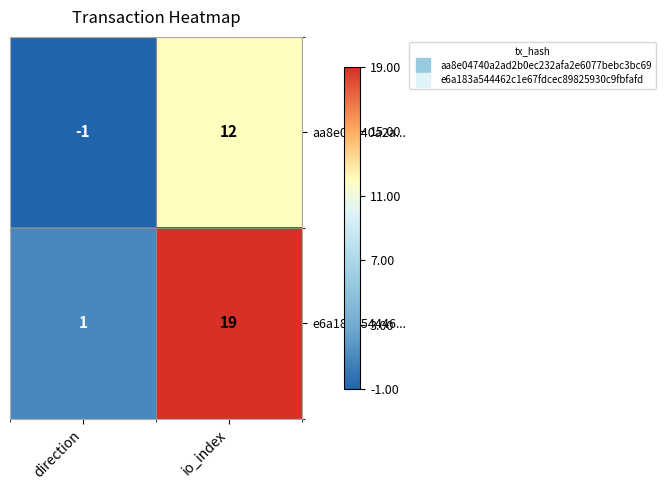

Between direction and io_index, which series saw the biggest shift?

e6a183a54446...